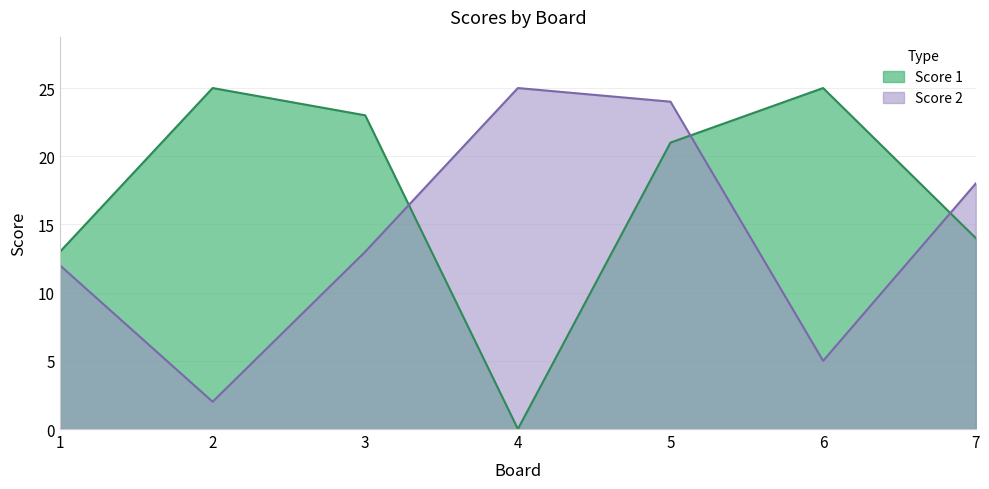

Between 4 and 6, which series saw the biggest shift?

Score 1